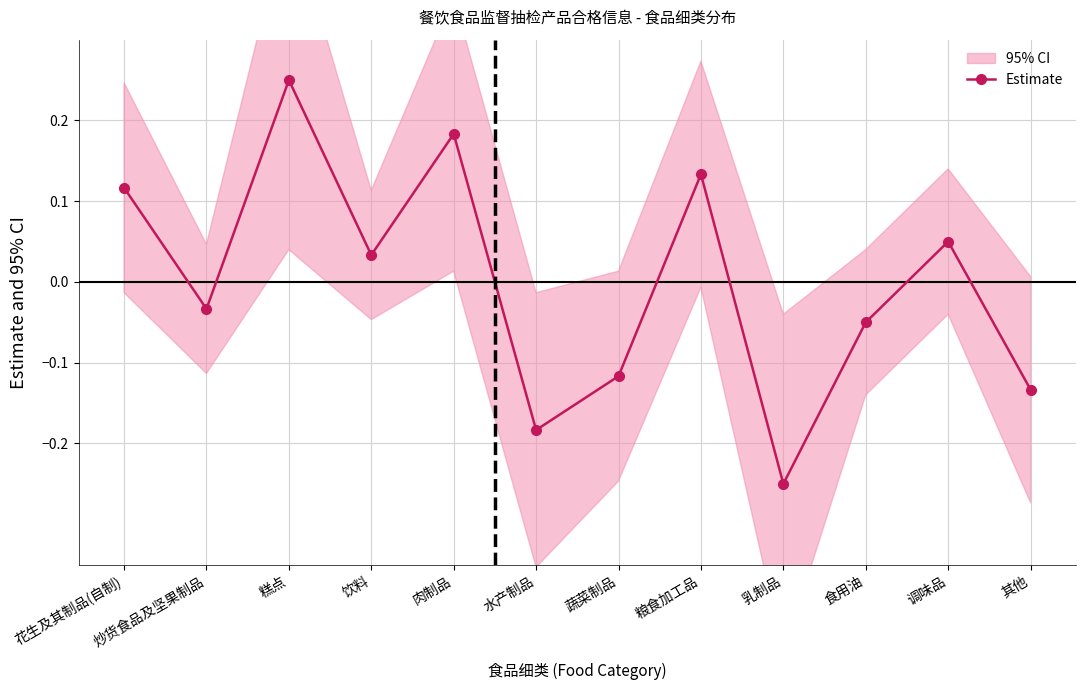

How many positive values are there?

6